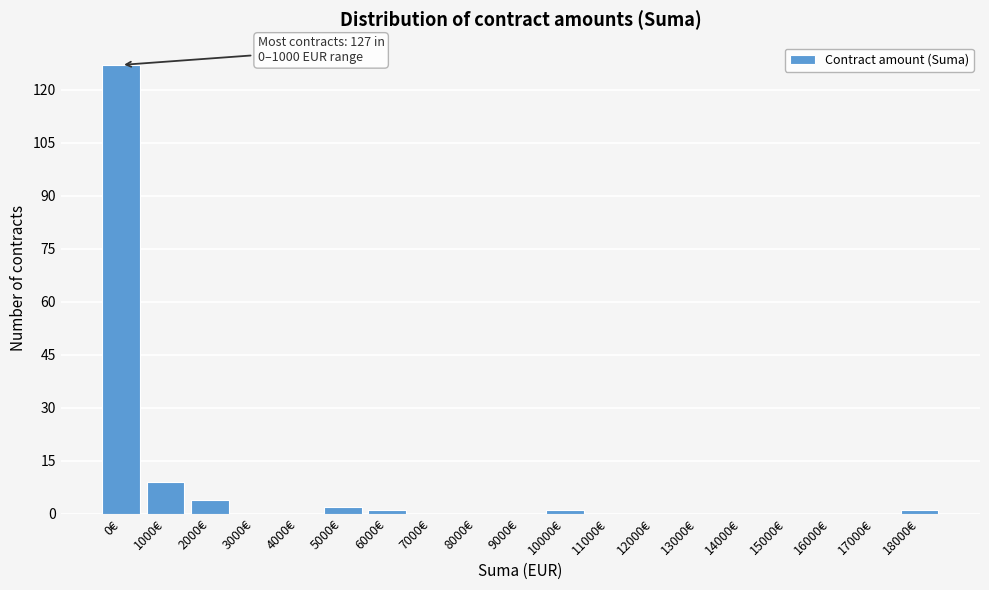

Reading right to left, transcribe all the data shown in this chart.

18000€=1	17000€=0	16000€=0	15000€=0	14000€=0	13000€=0	12000€=0	11000€=0	10000€=1	9000€=0	8000€=0	7000€=0	6000€=1	5000€=2	4000€=0	3000€=0	2000€=4	1000€=9	0€=127